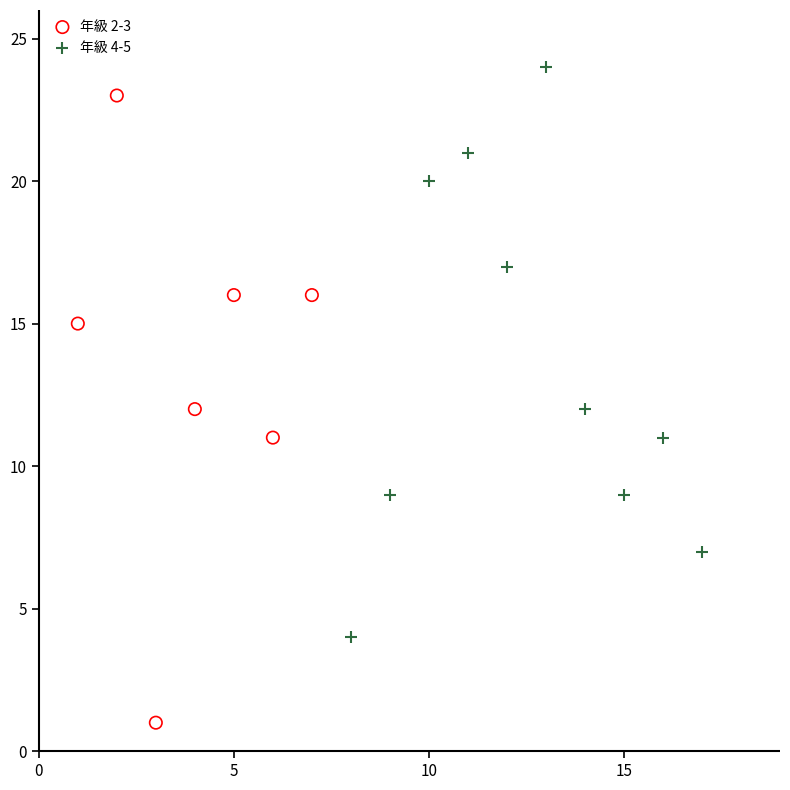

Which series has the widest spread of Y values?

年級 2-3